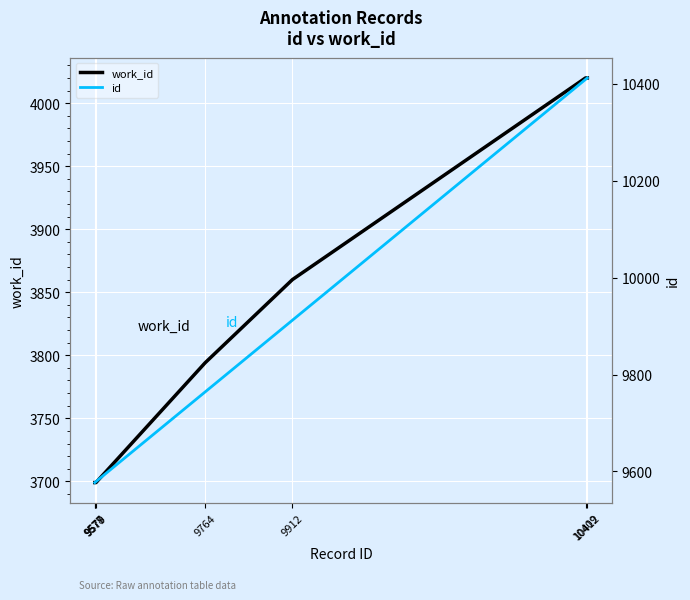

At 10409, list the series in order from largest to smallest.

id, work_id